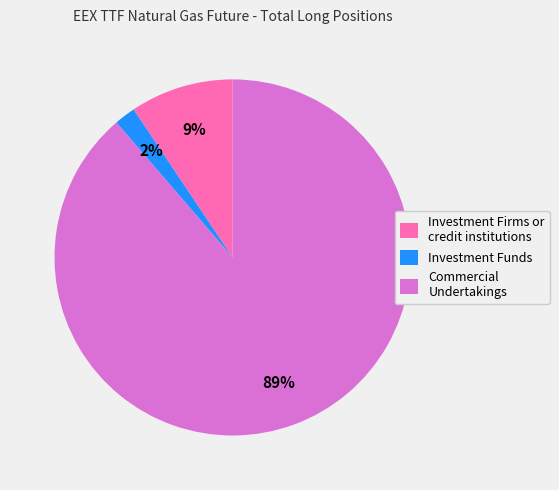

Does Commercial Undertakings represent more than half of the total?

Yes